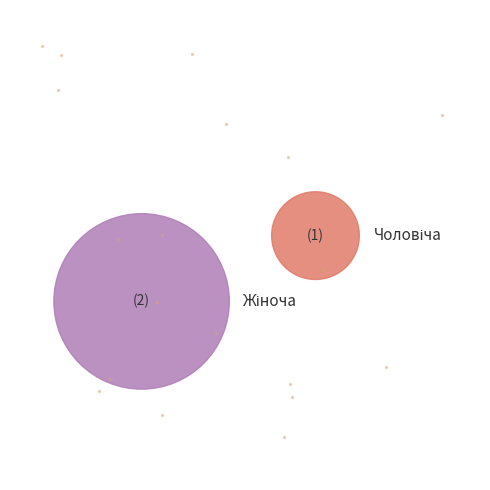

Approximately how many times larger is the value at Чоловіча compared to Жіноча?

0.5